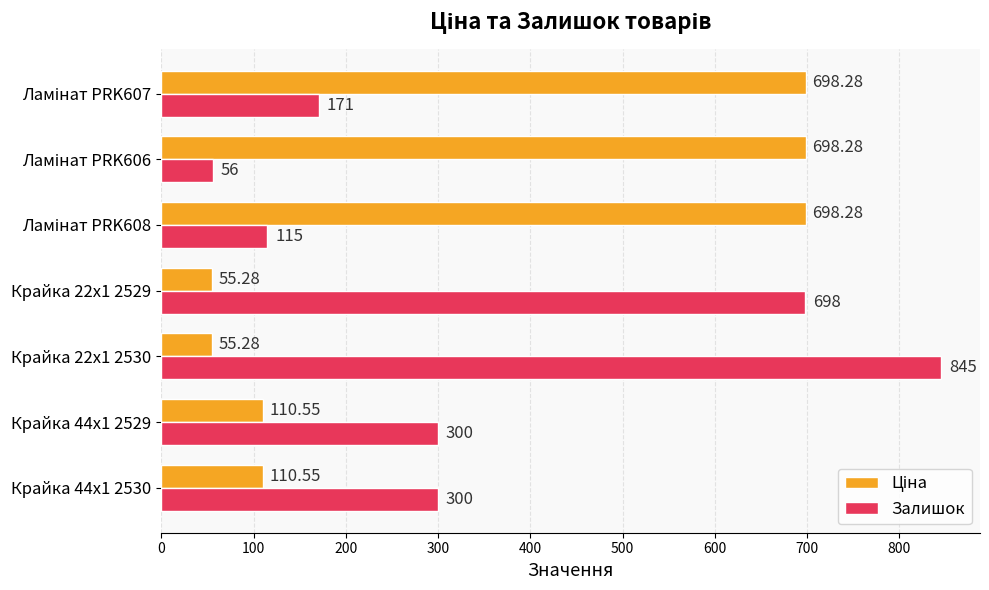

At how many categories does at least one series exceed 255?

7